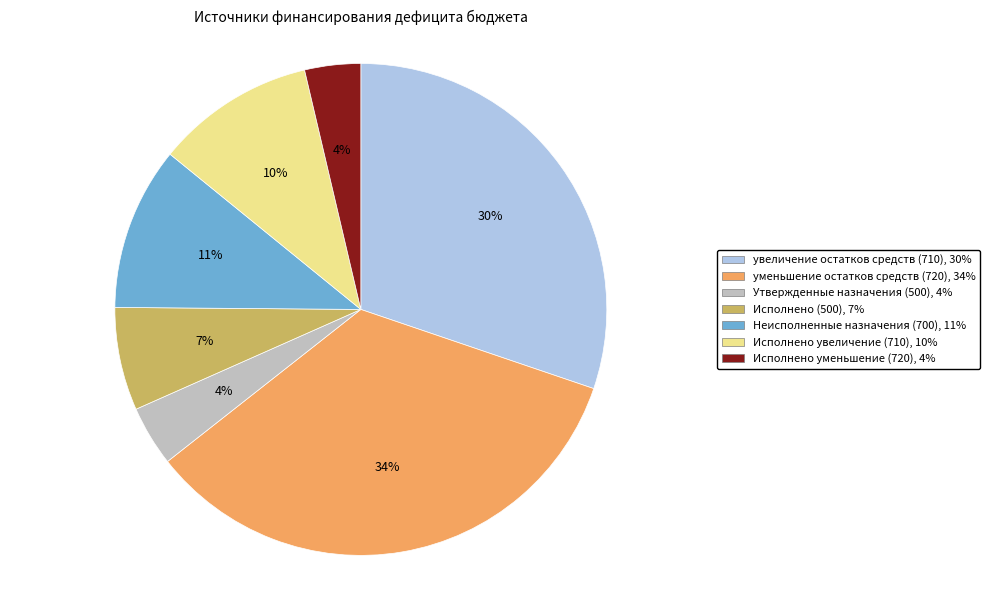

Which category has the biggest portion of the pie?

уменьшение остатков средств (720)